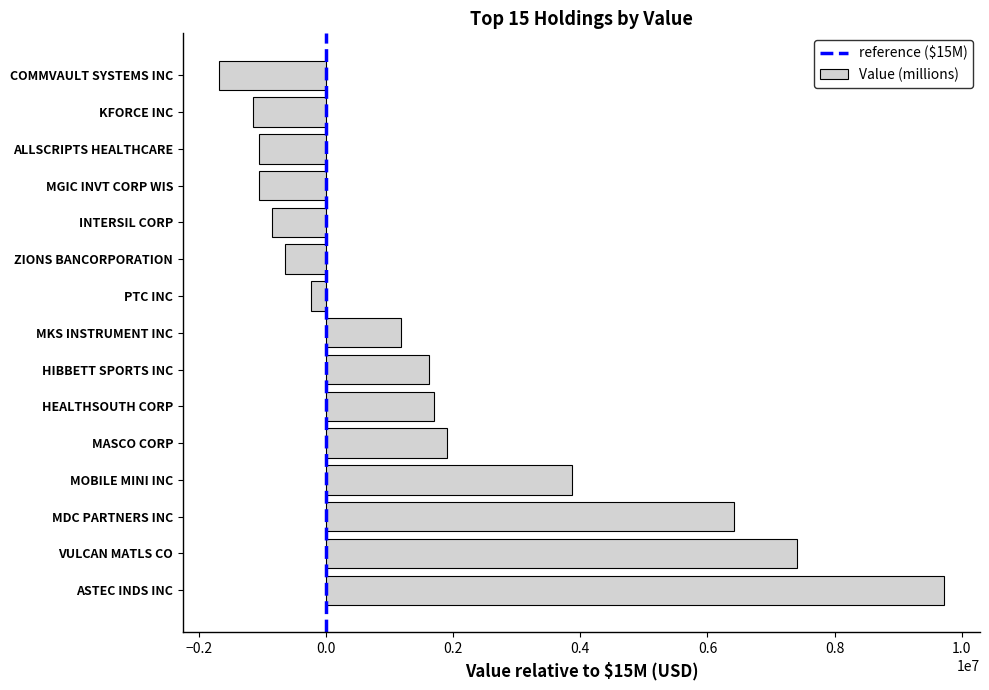

Is it true that the value at MOBILE MINI INC is 3870000?

True